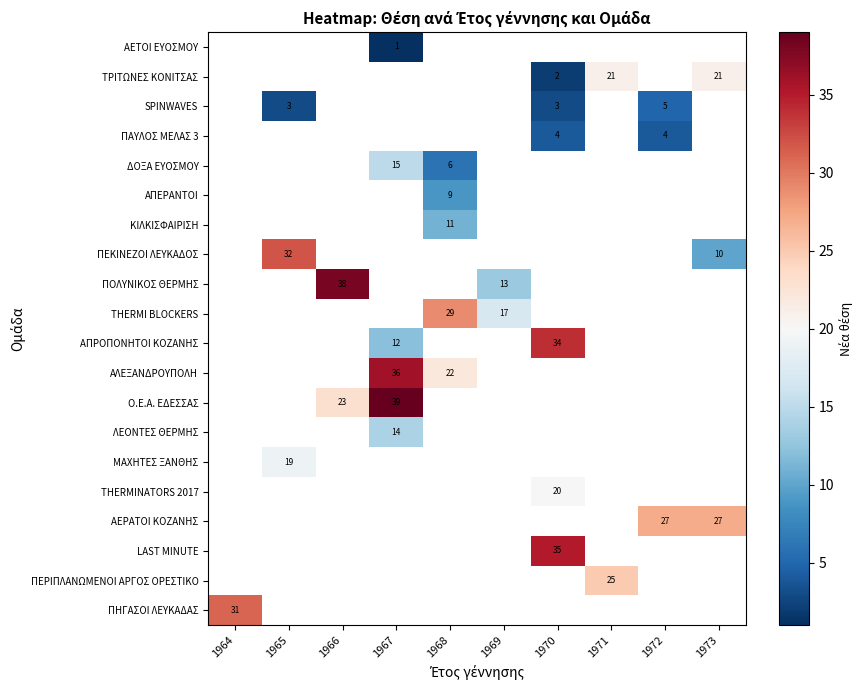

How many data points in ΠΟΛΥΝΙΚOΣ ΘΕΡΜΗΣ are above 13?

1